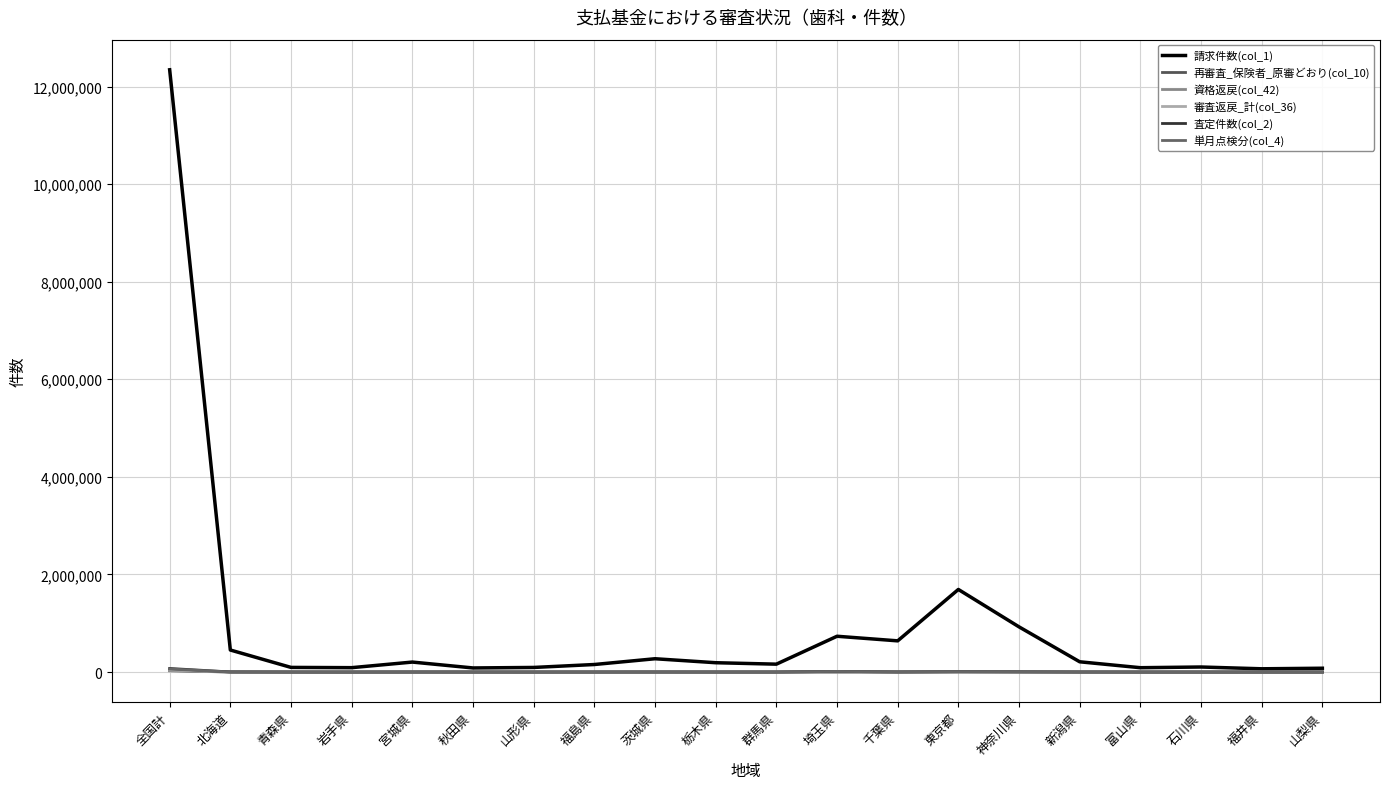

The 再審査_保険者_原審どおり(col_10) series shows 108 at 石川県. True or false?

True